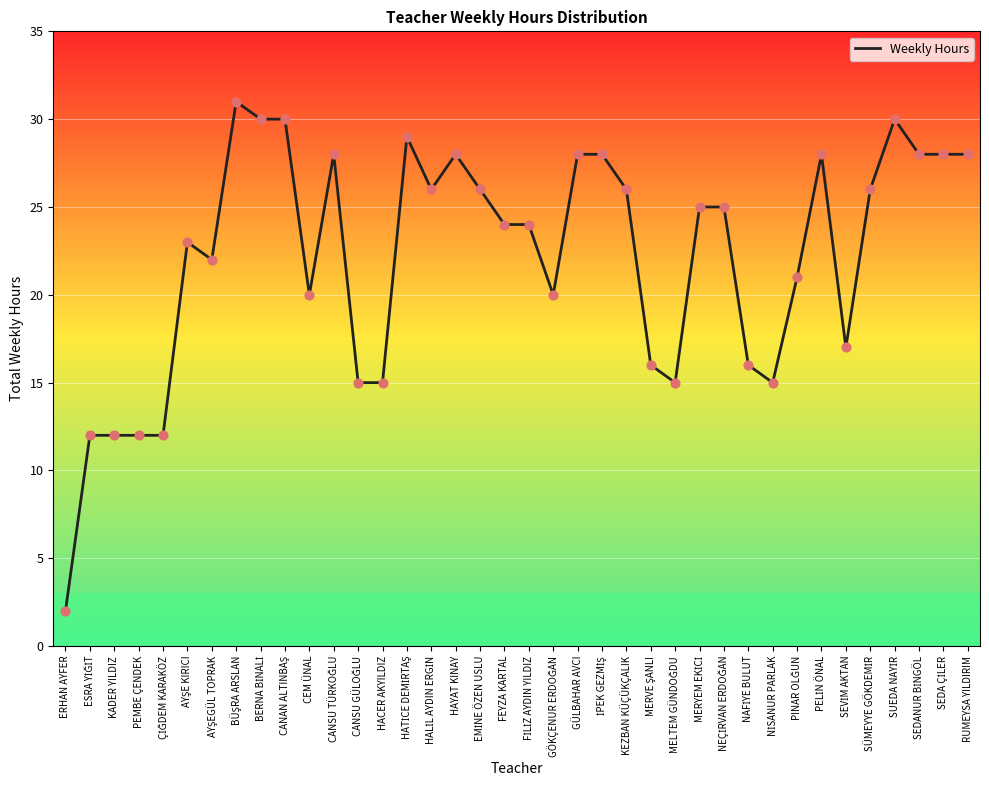

What is the approximate value at HACER AKYILDIZ?

15